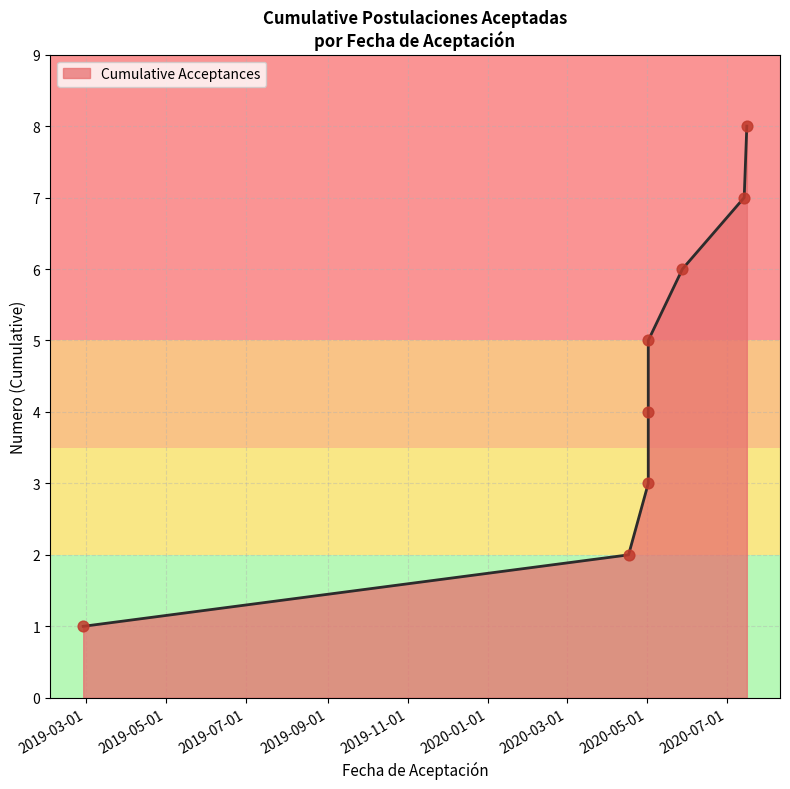

What is the change in value from 2019-02-27 to 2020-05-02?

+2